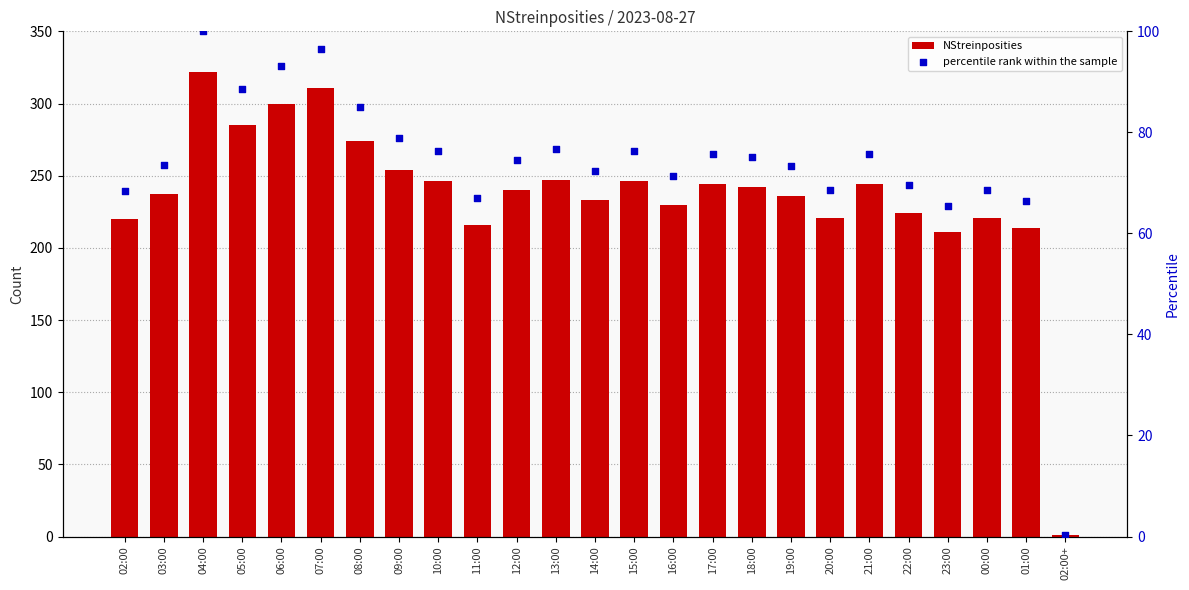

Is the value of percentile rank within the sample at 12:00 greater than the value of NStreinposities at 20:00?

No